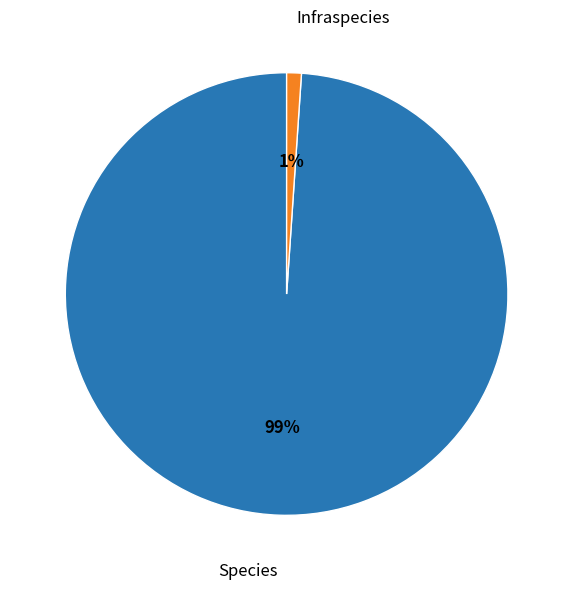

Do Species and Infraspecies together represent more than half of the pie?

Yes